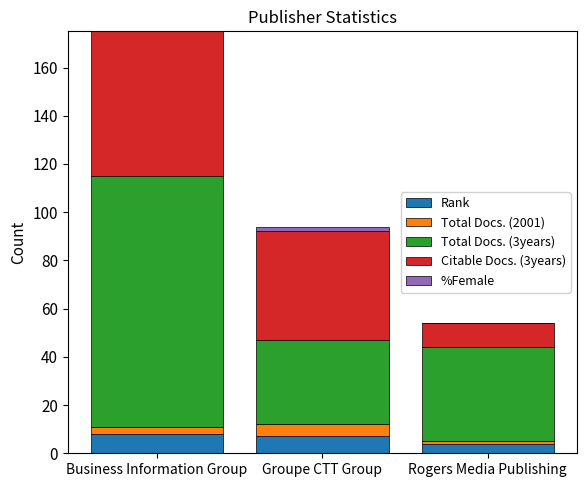

What is the maximum value for Rank?

8